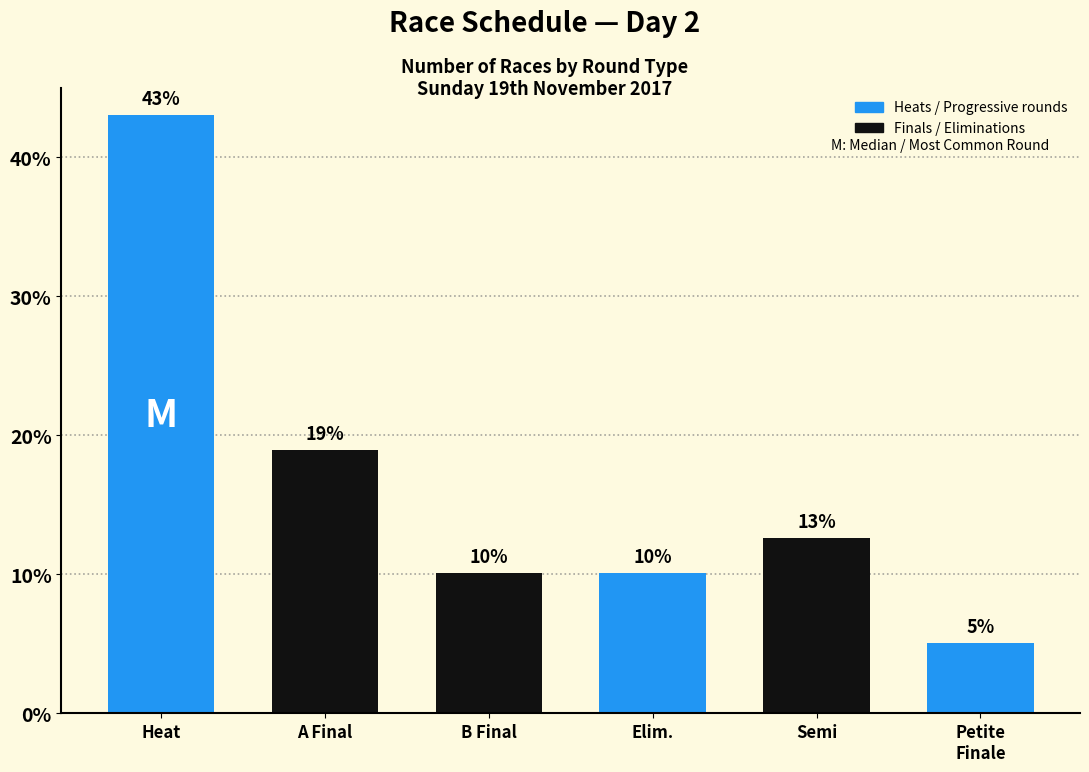

How many bars are there in total?

6